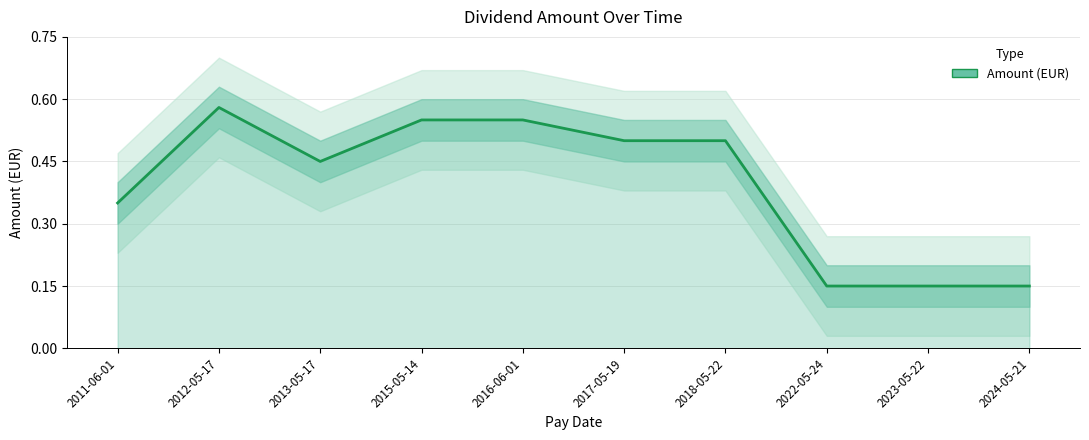

What is the sum of all values?

3.9